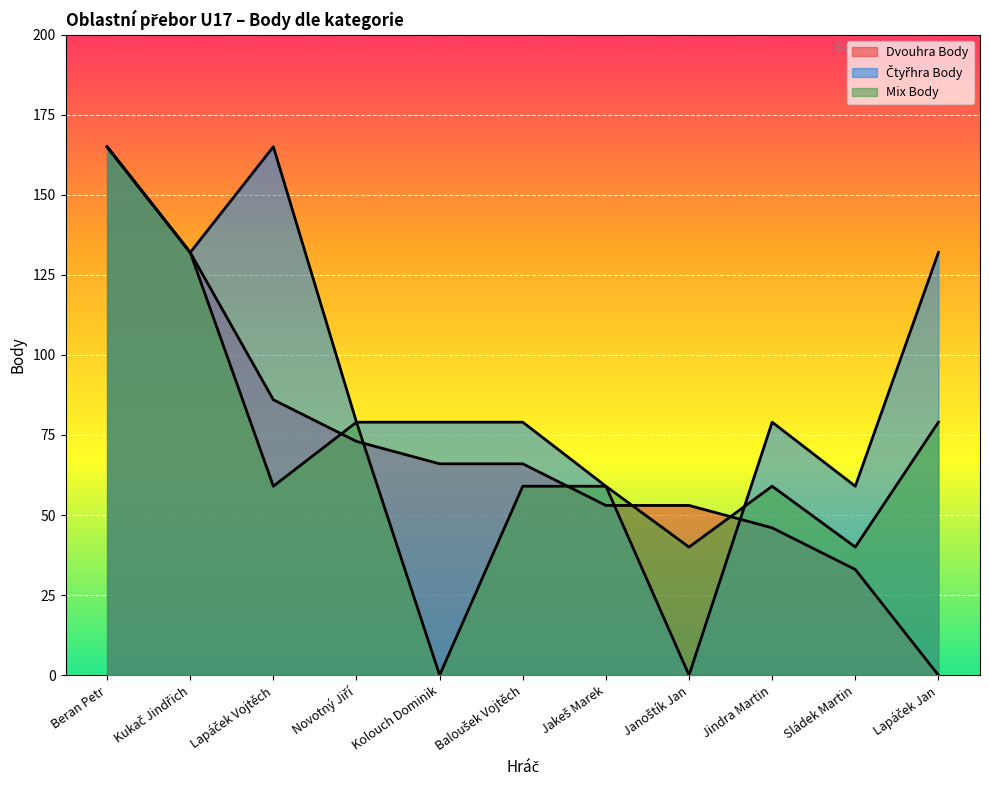

How many categories are shown in the chart?

11